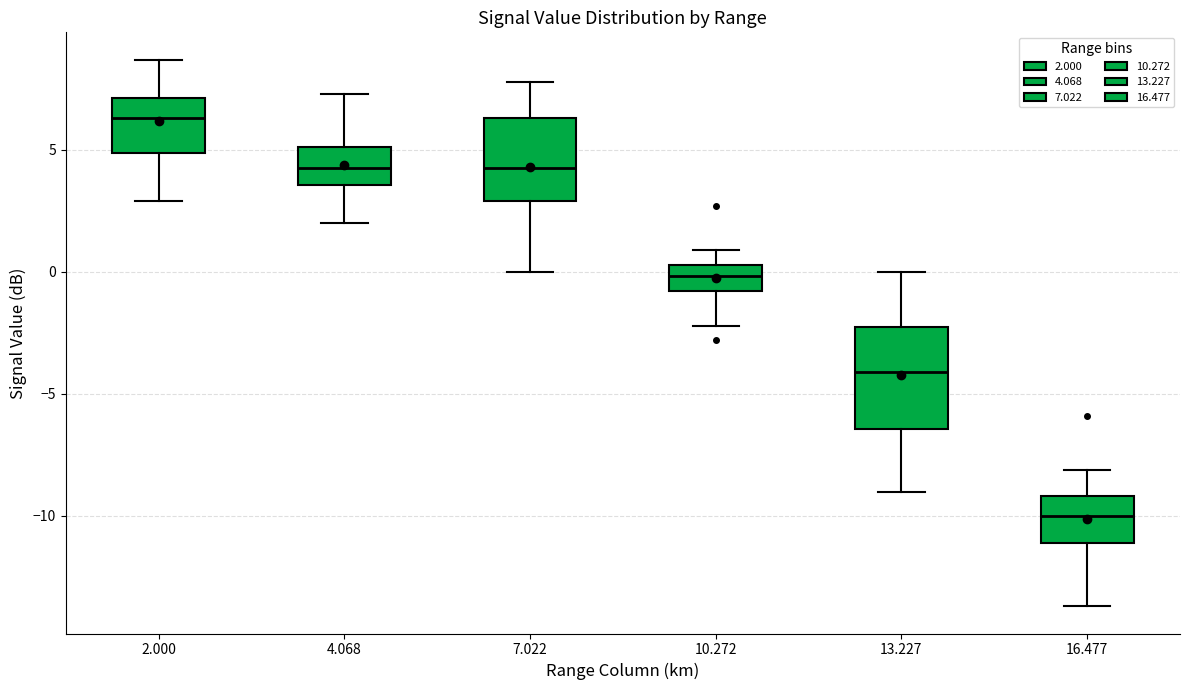

Comparing the boxes themselves (not the whiskers), which one is the tallest?

13.227